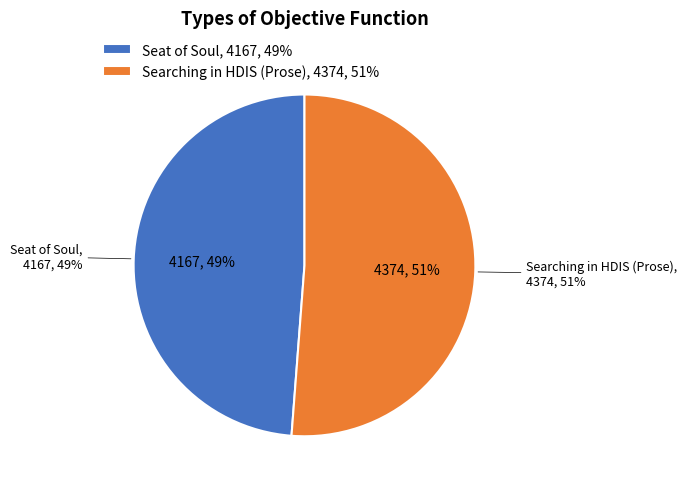

Which slice is the largest?

Searching in HDIS (Prose)